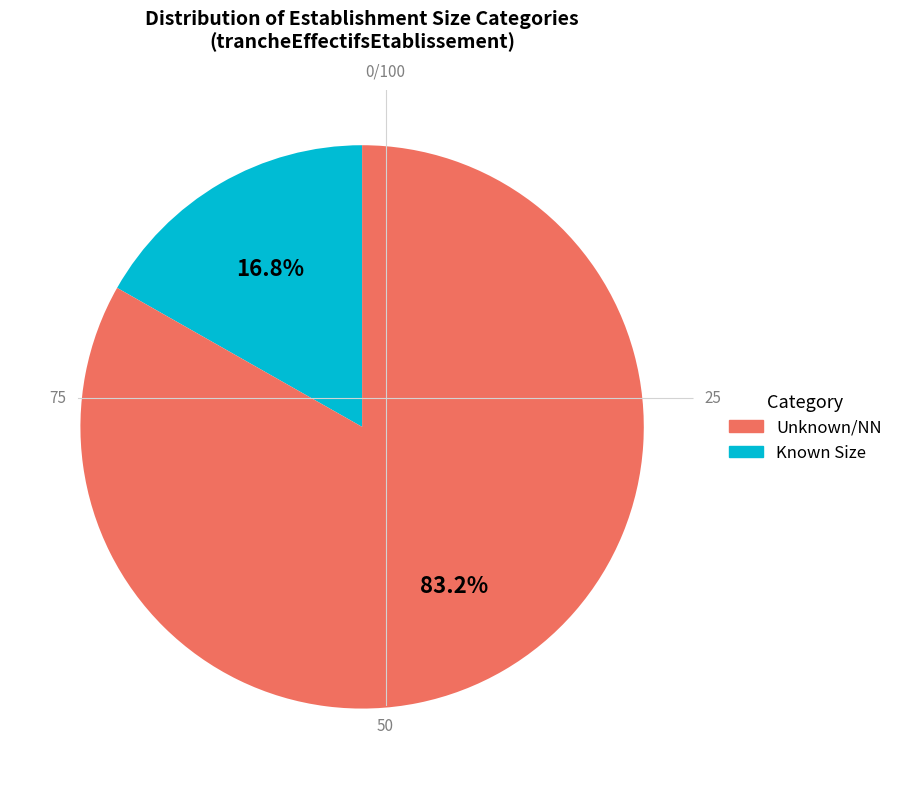

Does any single category account for the majority?

Yes